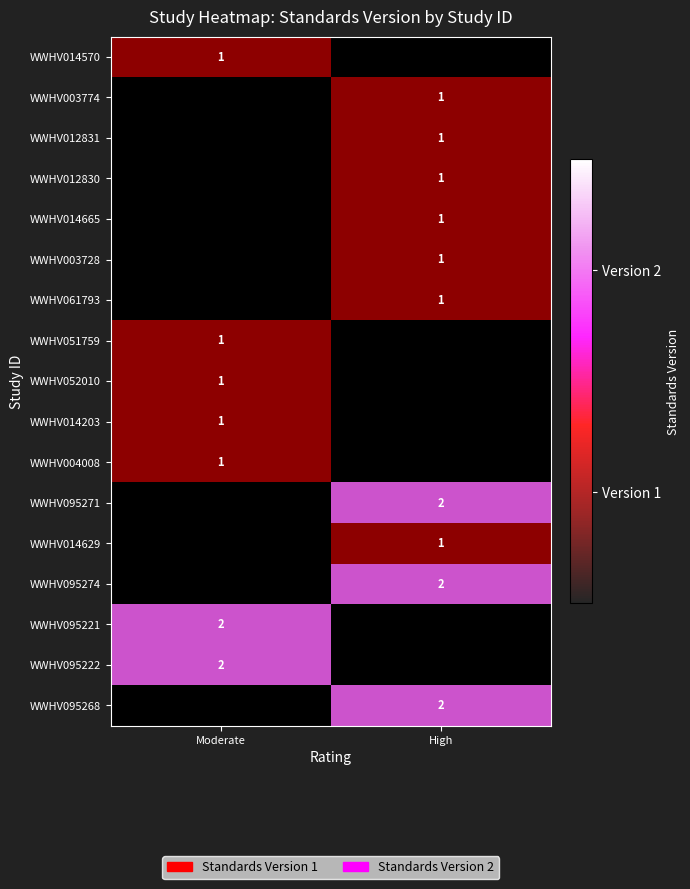

Is it true that WWHV051759 equals 1 at Moderate?

True